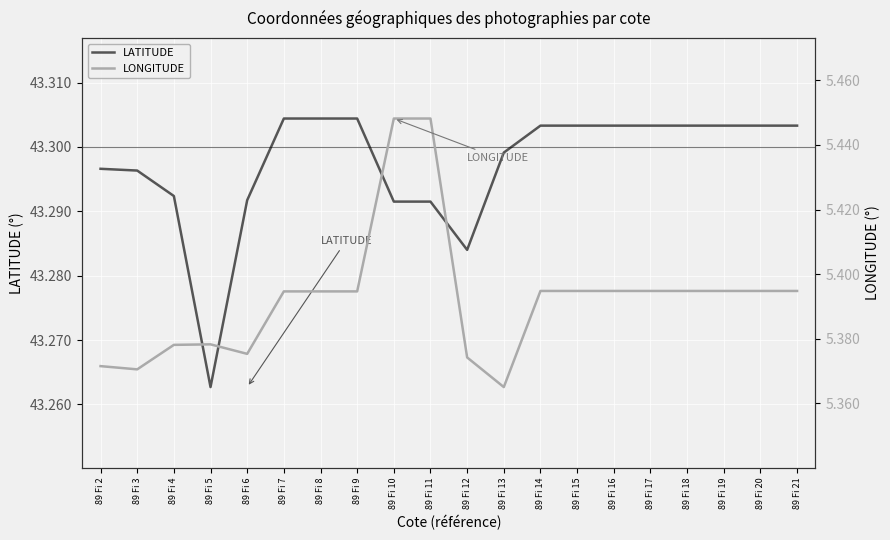

The value of LATITUDE at 89 Fi 11 is 43.3. True or false?

True